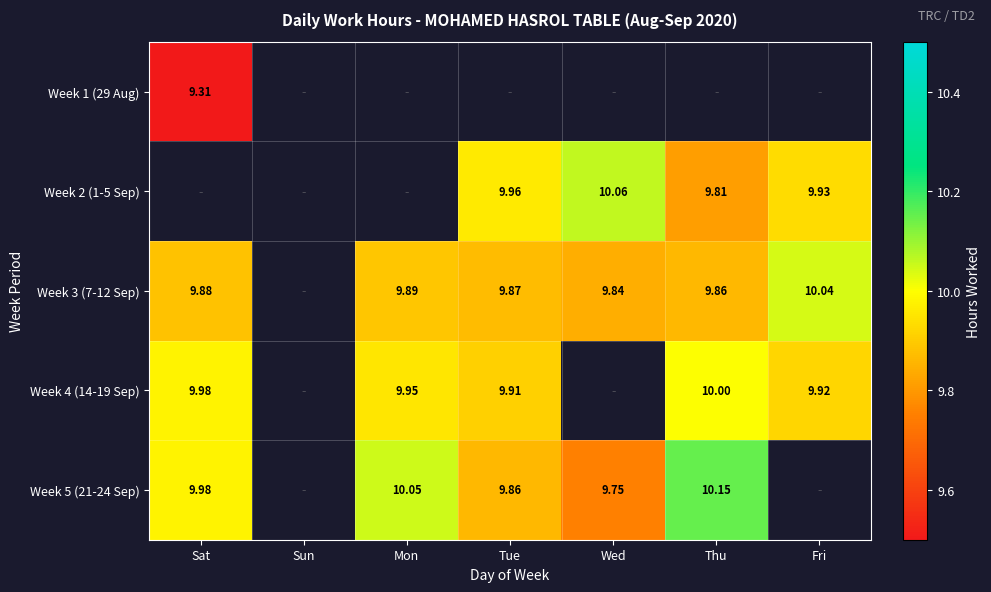

What is the total value across all series at Tue?

39.6